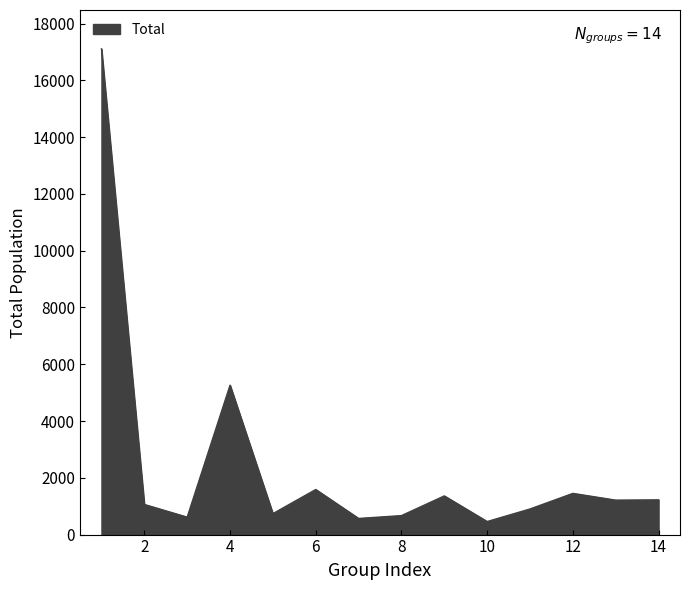

True or false: the data has more than 0 interior local peaks.

True